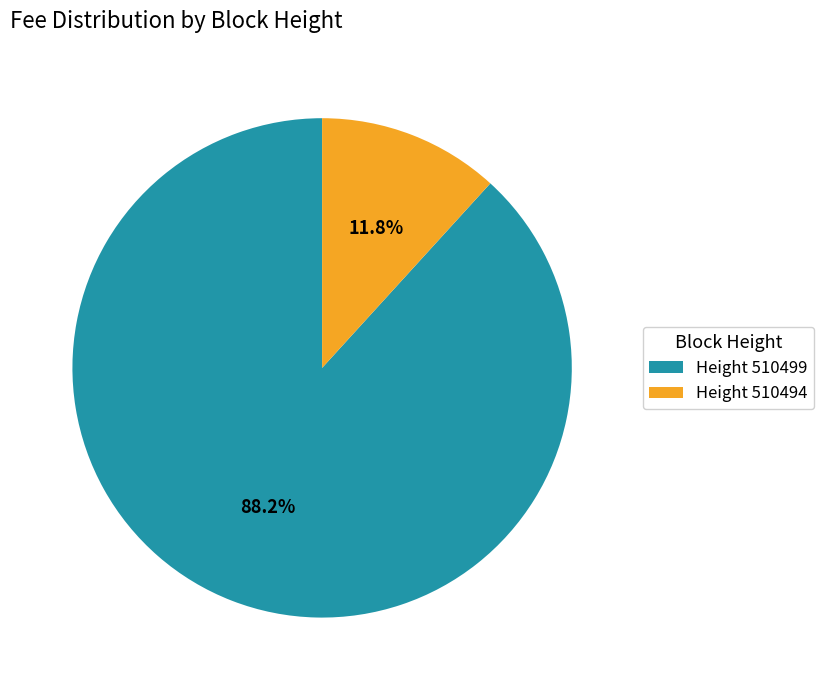

To the nearest percent, what is the average slice percentage?

50%